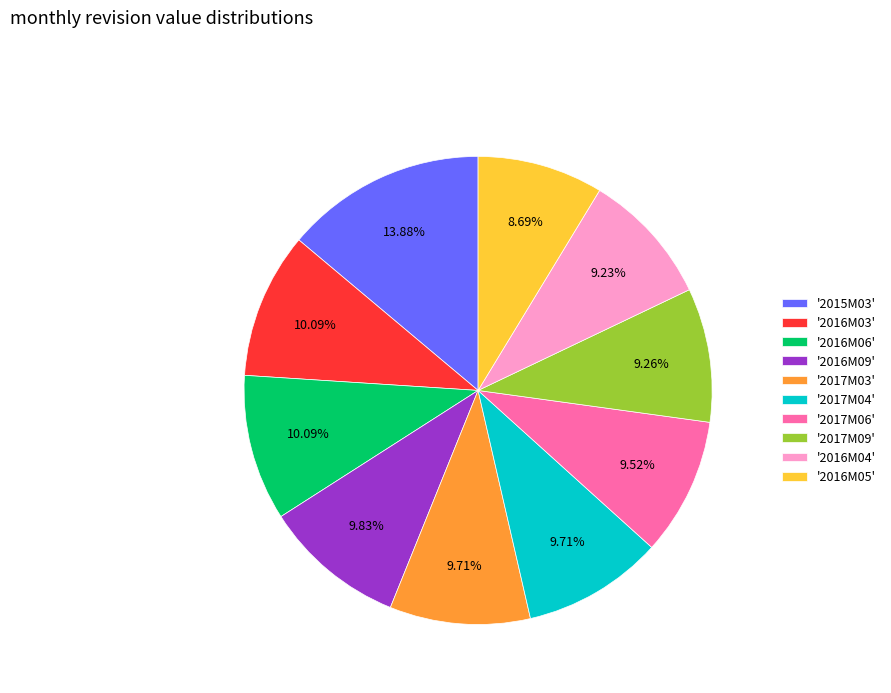

Which slice is the largest?

'2015M03'